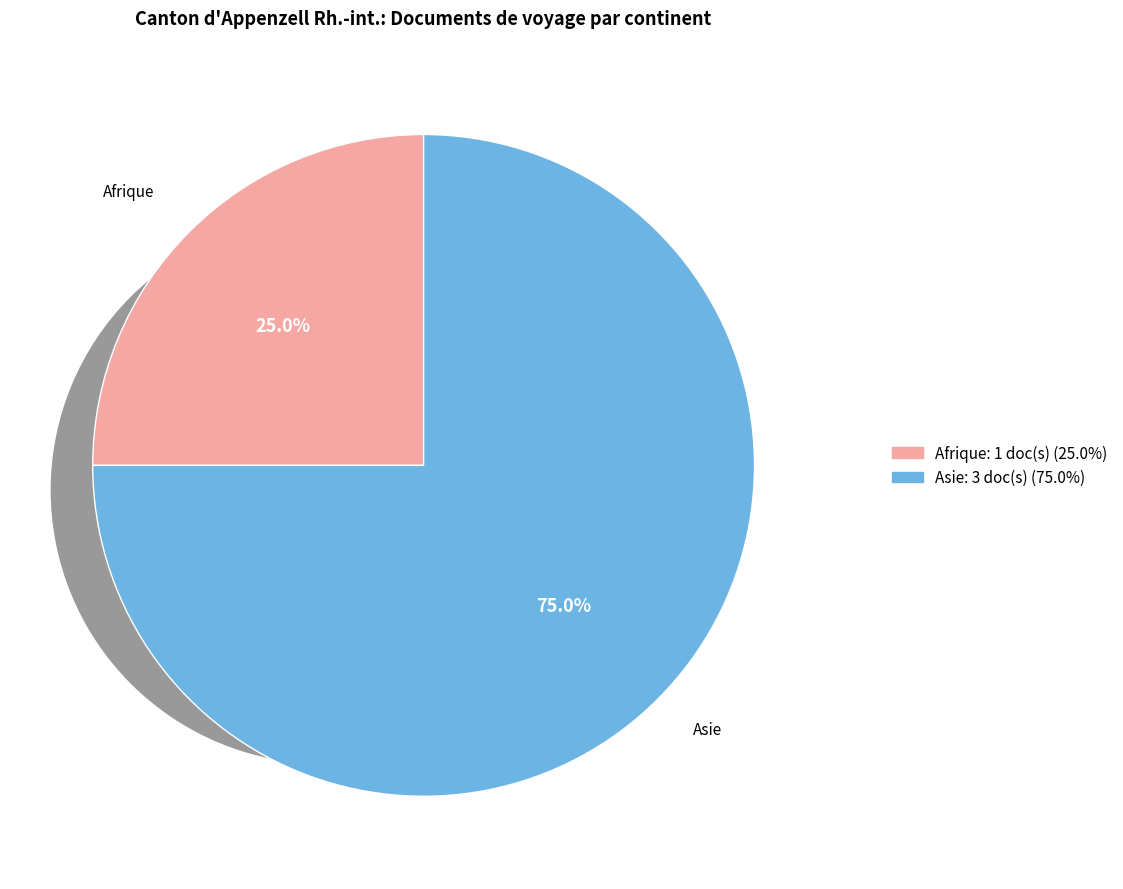

Is there a majority slice in this chart?

Yes